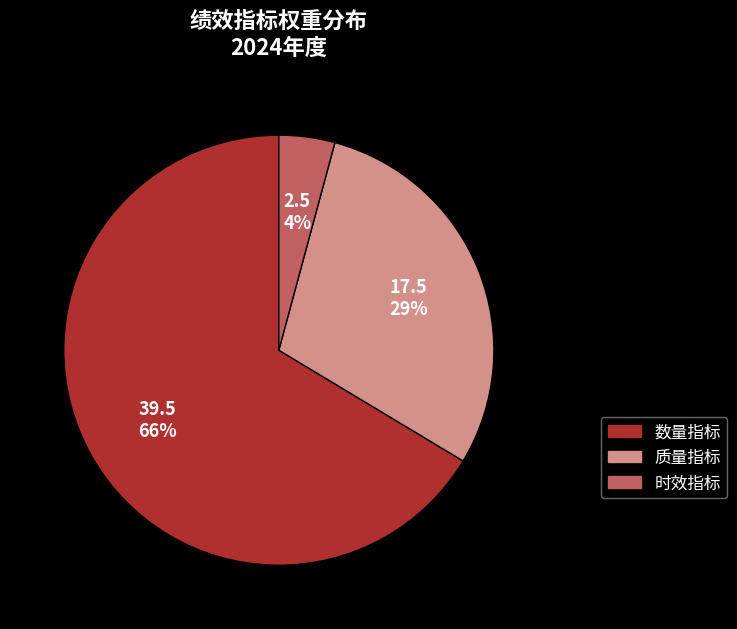

Is there any slice that represents more than half of the pie?

Yes